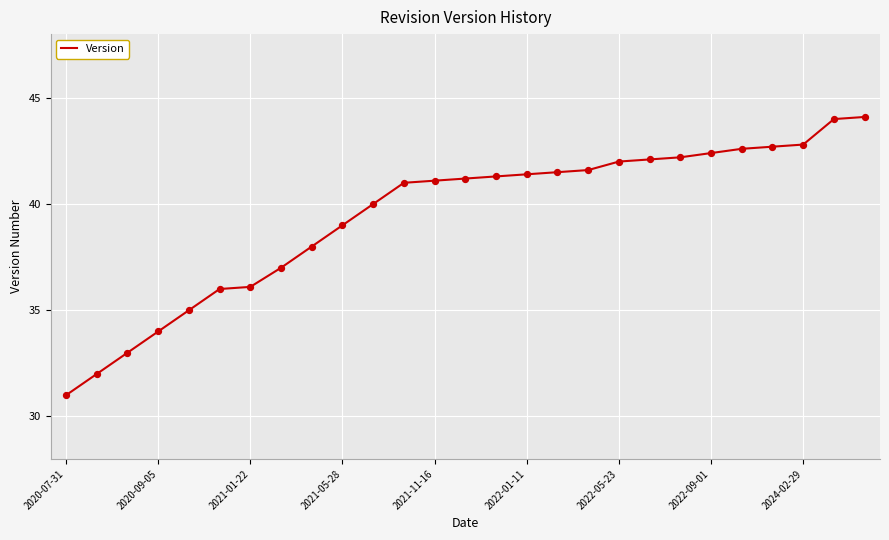

What is the maximum value shown in the chart?

44.1